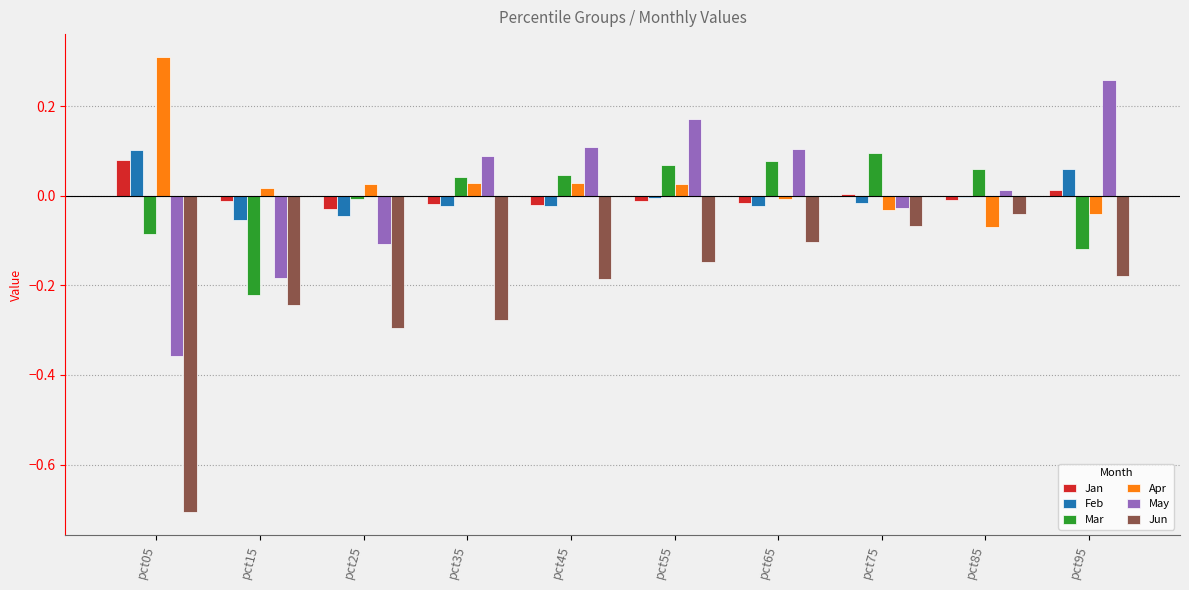

Which category has the highest value across all series?

pct05